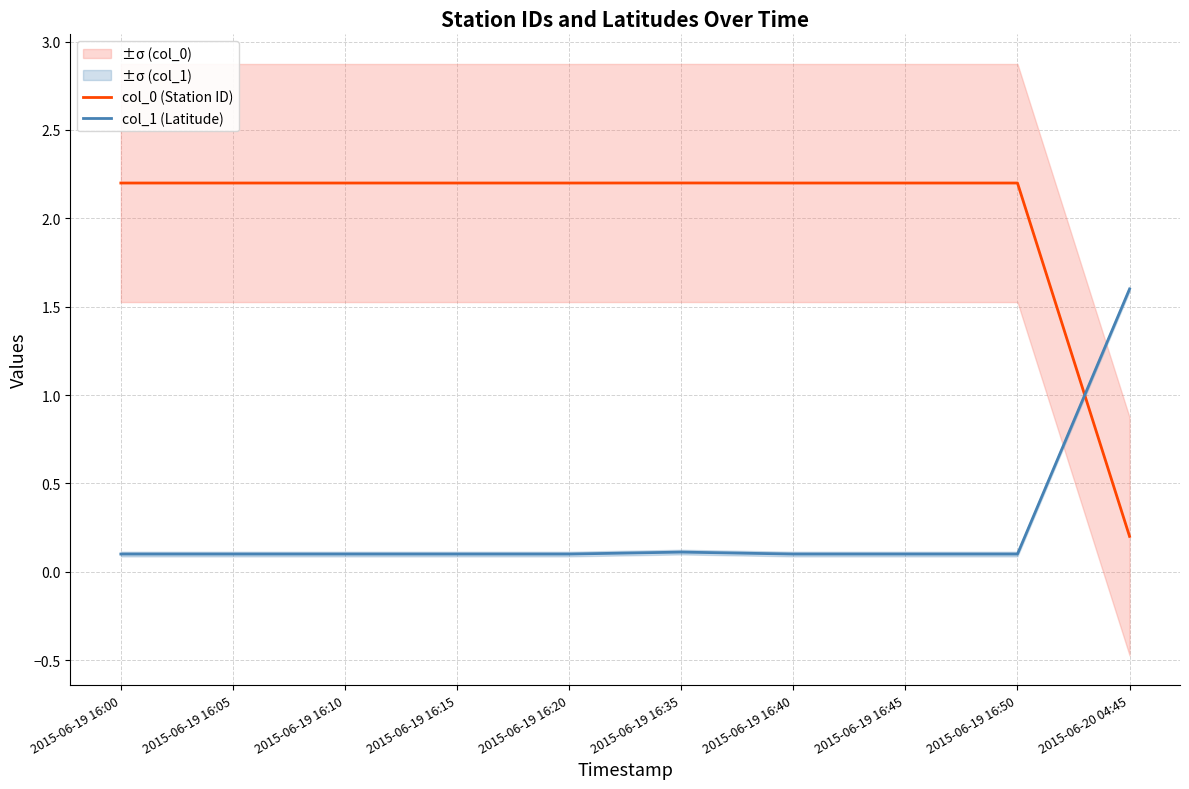

True or false: col_1 (Latitude) and col_0 (Station ID) intersect in this chart.

True